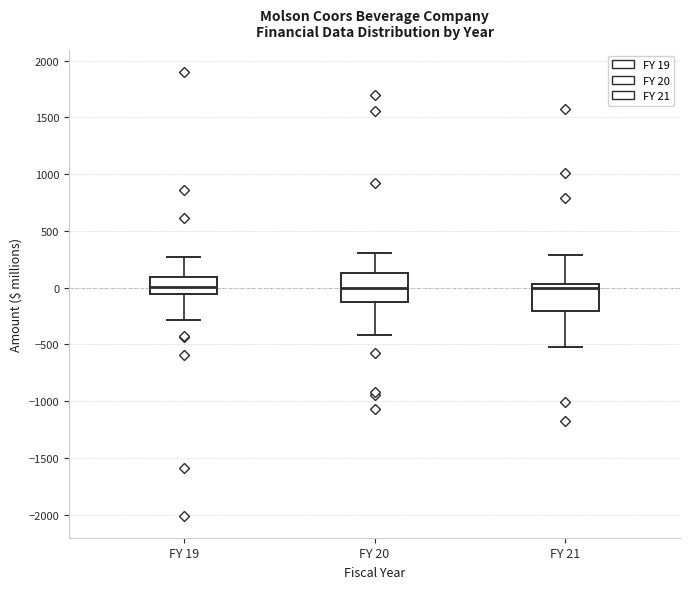

Reading left to right, transcribe this box plot: for each box, give where its median line is, the range the box spans, and where its two whiskers end, as read against the y-axis. The values are not printed on the chart, so give them approximately, as read against the axis.

FY 19: median 0, box -50 to 100, whiskers -300 to 250
FY 20: median 0, box -150 to 150, whiskers -400 to 300
FY 21: median 0, box -200 to 50, whiskers -500 to 300